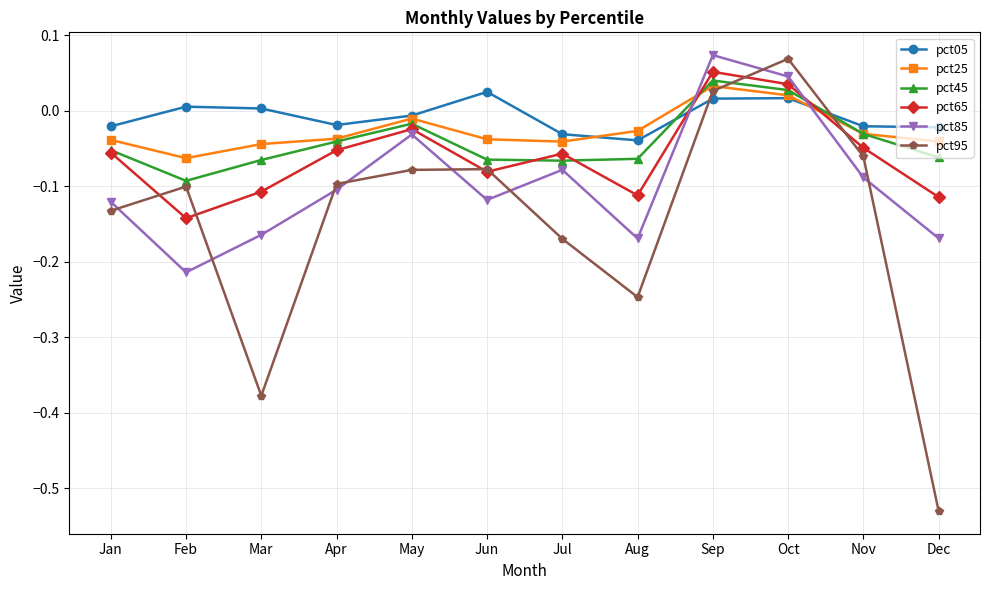

Where do pct95 and pct45 first cross each other?

Sep and Oct